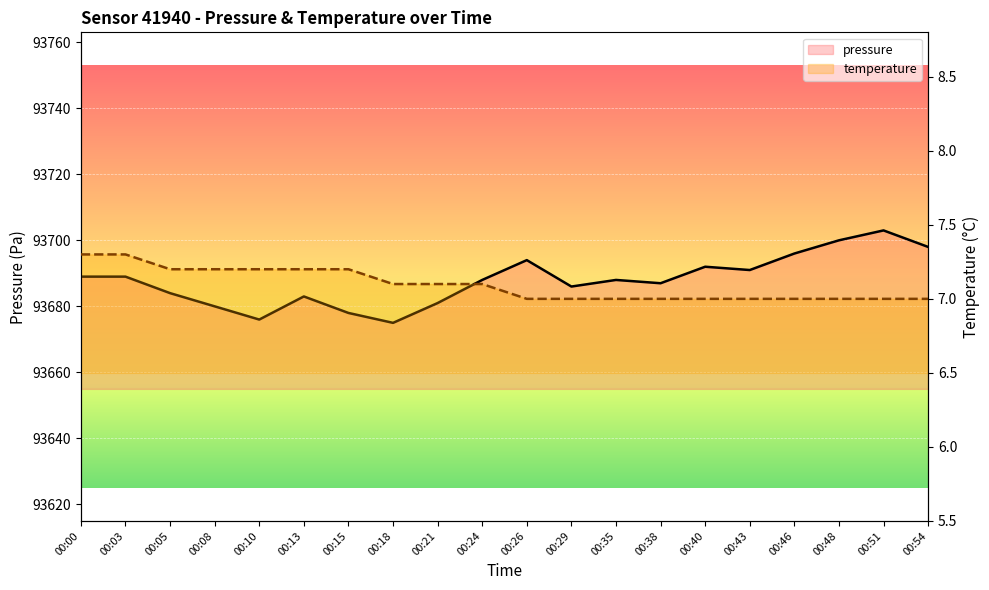

At which category is the sum across all series the highest?

00:51